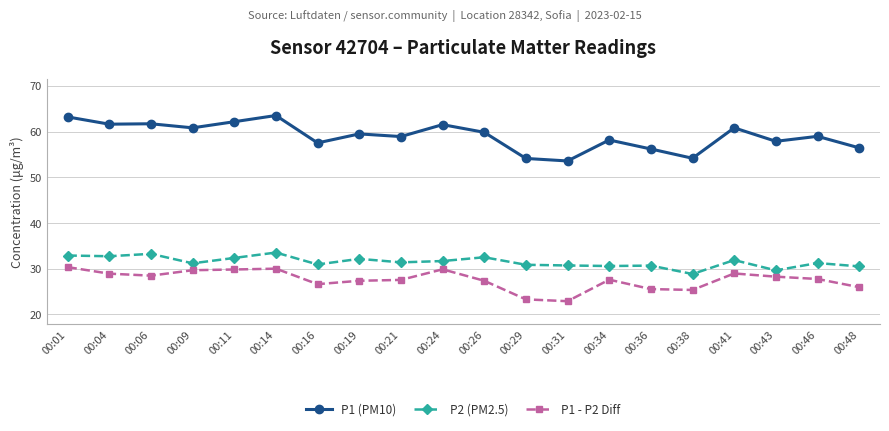

What is the difference between the P2 (PM2.5) values at 00:01 and 00:16?

2.0